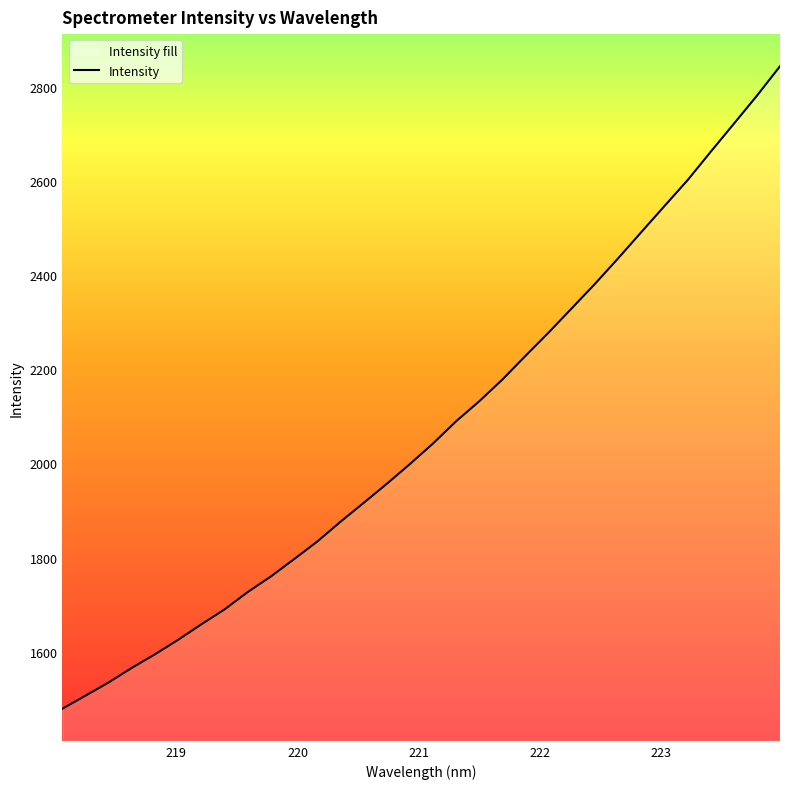

List the labels in order of value, smallest first.

218.0596, 218.2508, 218.442, 218.6332, 218.8244, 219.0156, 219.2067, 219.3979, 219.589, 219.7801, 219.9712, 220.1623, 220.3533, 220.5444, 220.7354, 220.9264, 221.1174, 221.3083, 221.4993, 221.6902, 221.8812, 222.0721, 222.263, 222.4538, 222.6447, 222.8355, 223.0264, 223.2172, 223.408, 223.5987, 223.7895, 223.9802